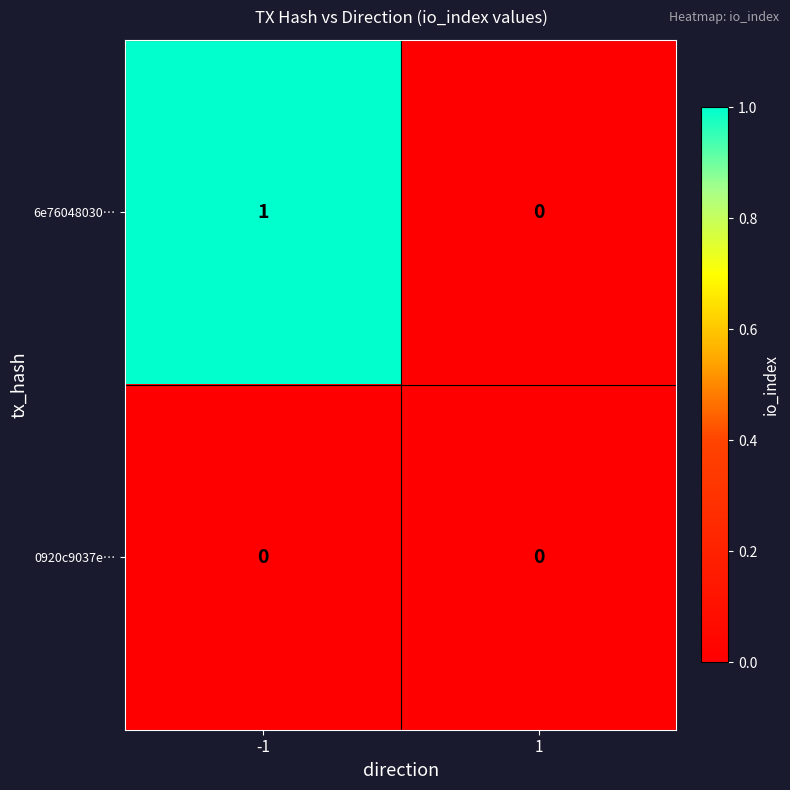

Reading left to right, list all the values displayed in this chart.

6e76048030…: 1	0
0920c9037e…: 0	0